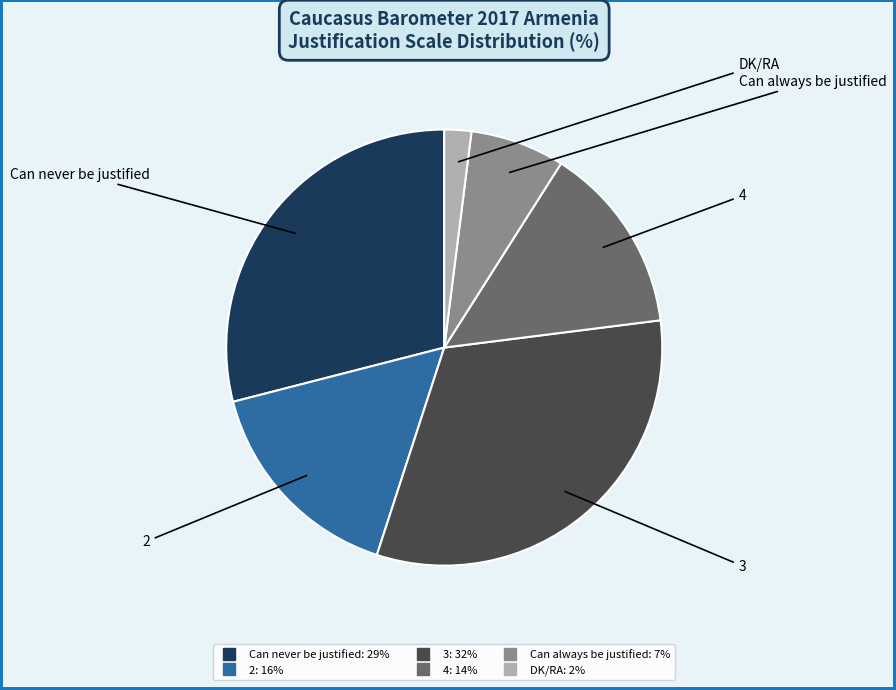

Which slice is the smallest?

DK/RA